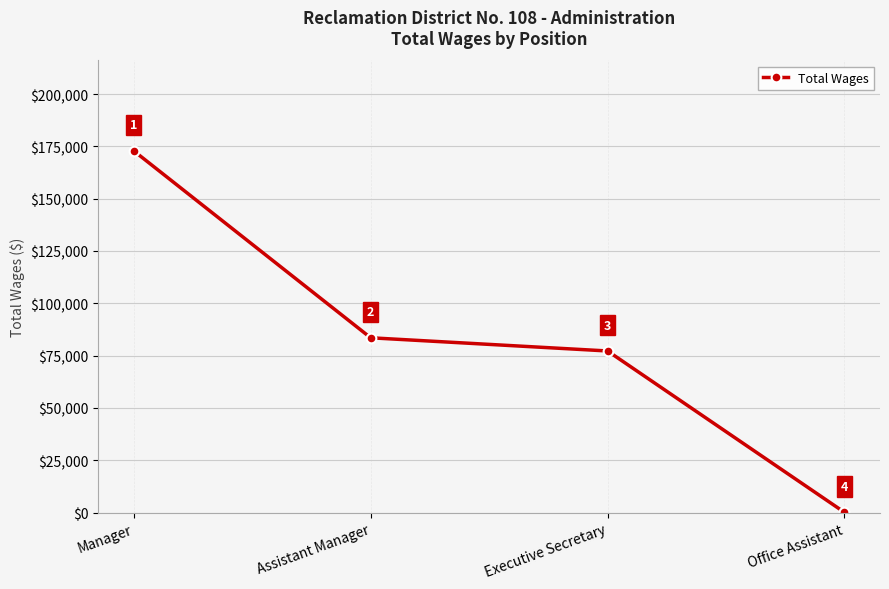

What is the label of the 2nd point from the left?

Assistant Manager